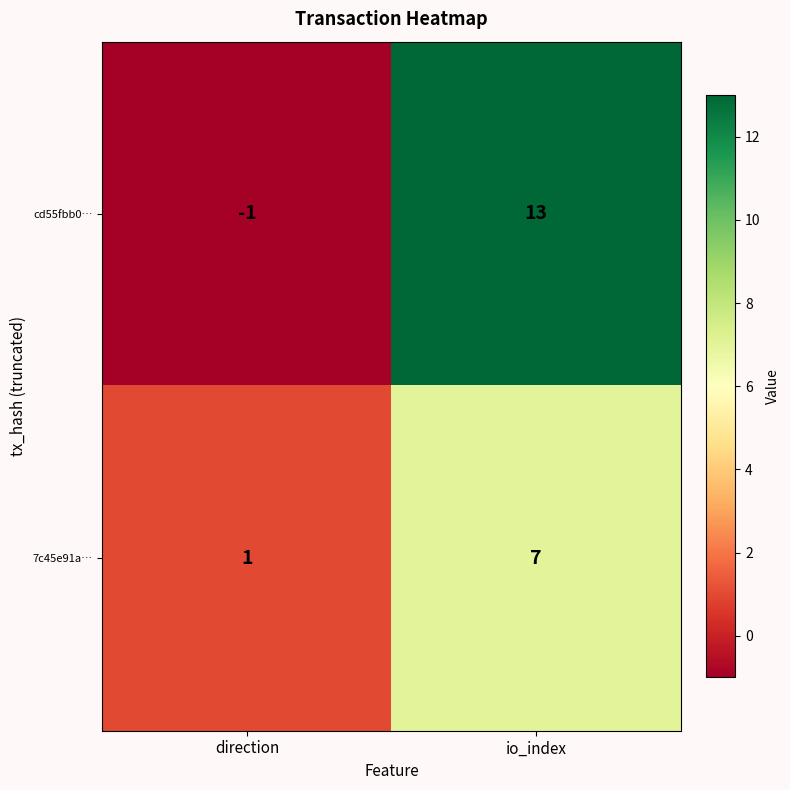

Which label corresponds to the largest value in the chart?

io_index